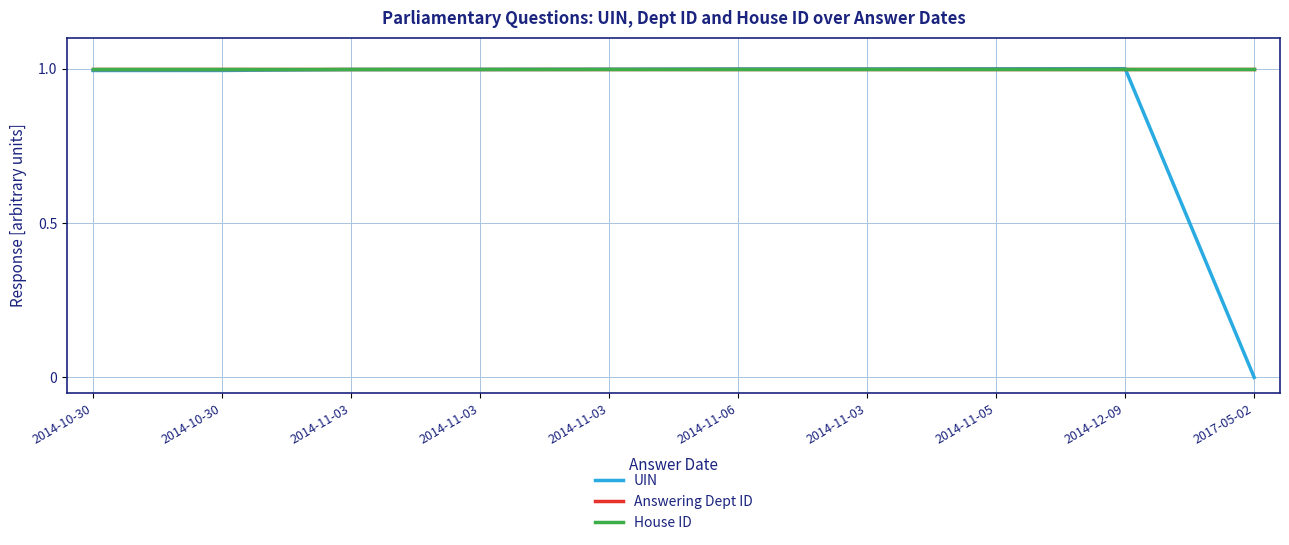

At which label does UIN reach its peak?

2014-12-09